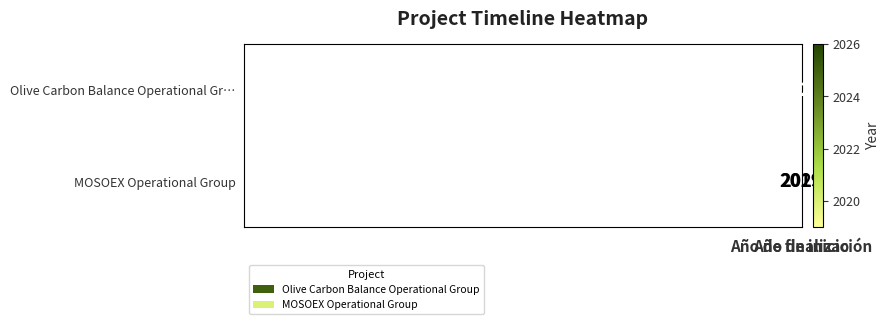

List the series in order of their peak value, lowest first.

MOSOEX Operational Group, Olive Carbon Balance Operational Gr…